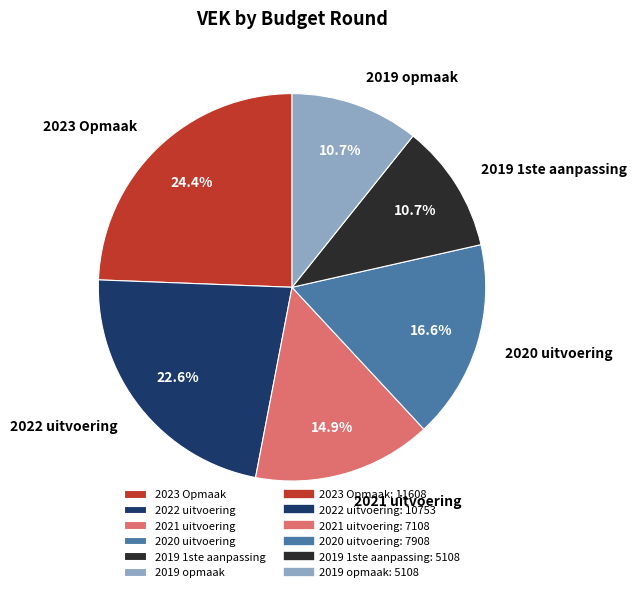

Is the sum of 2021 uitvoering and 2019 opmaak greater than half?

No